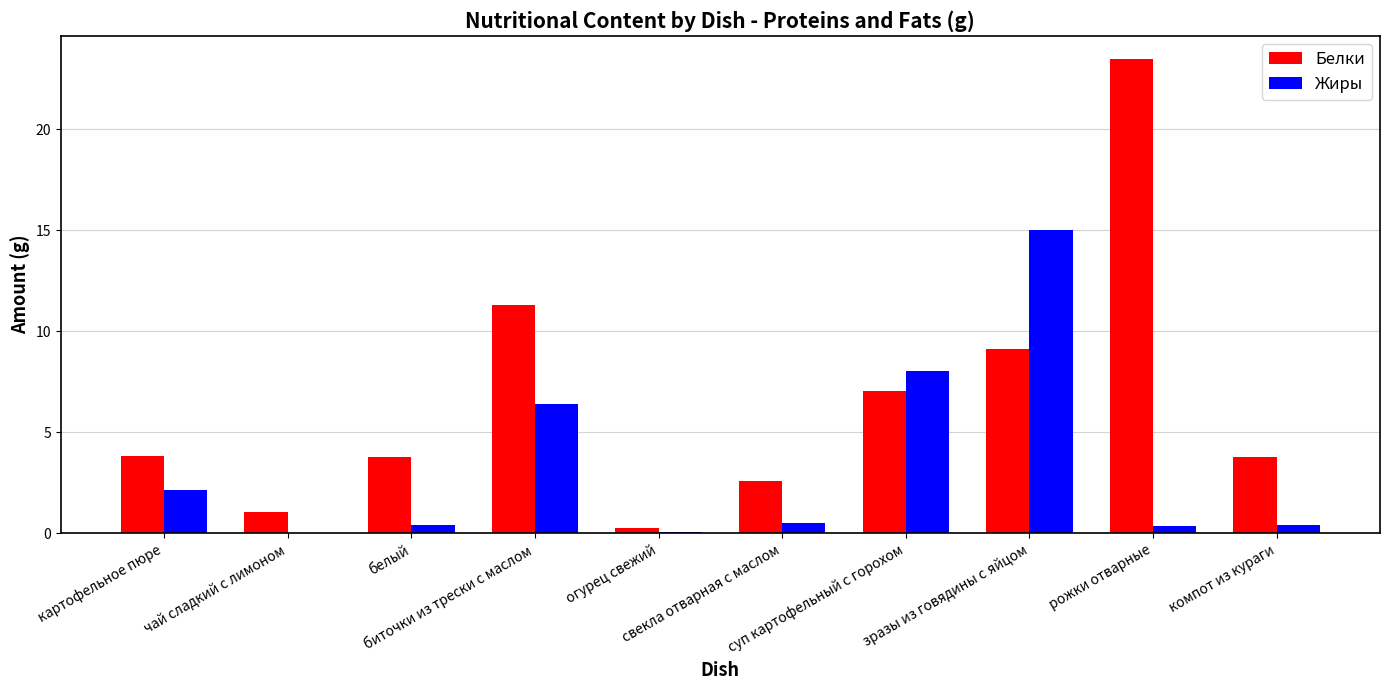

What is the greatest value displayed?

23.4